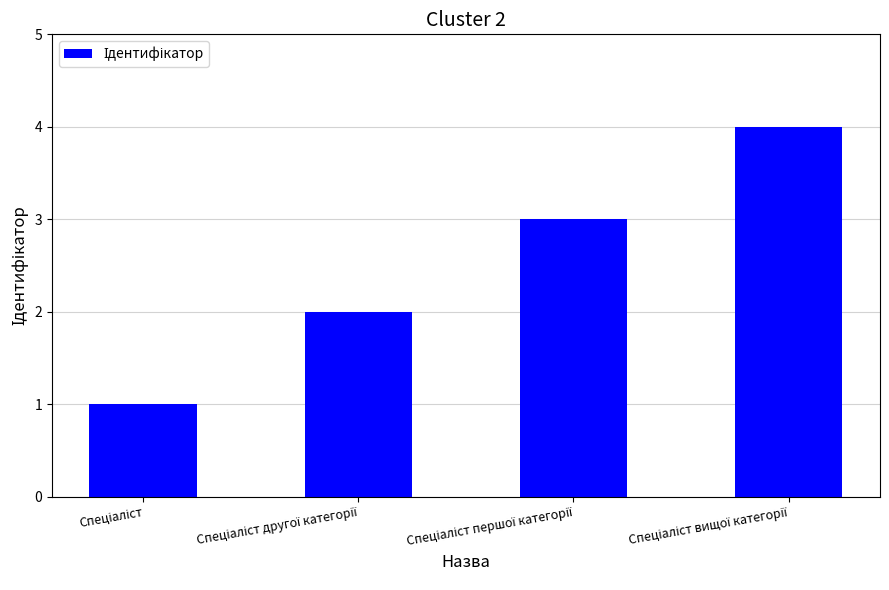

What is the sum of all values?

10